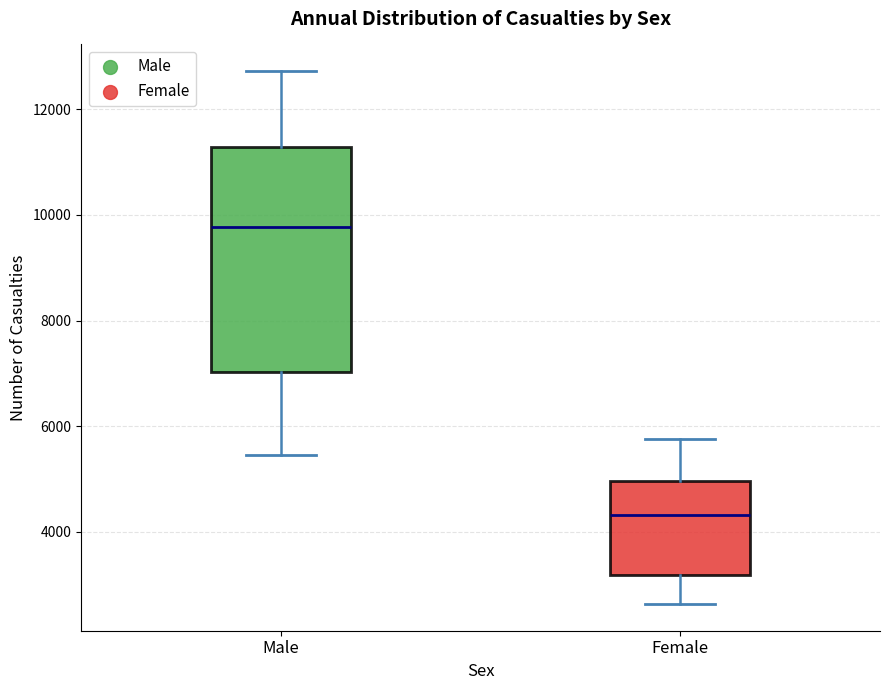

Which box has the highest median line?

Male